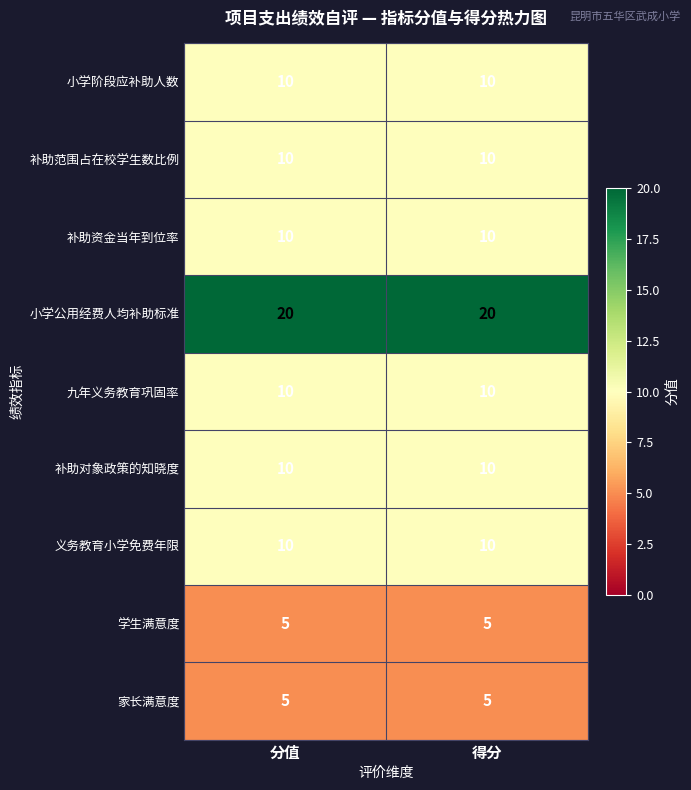

Read the 补助对象政策的知晓度 value at 分值.

10